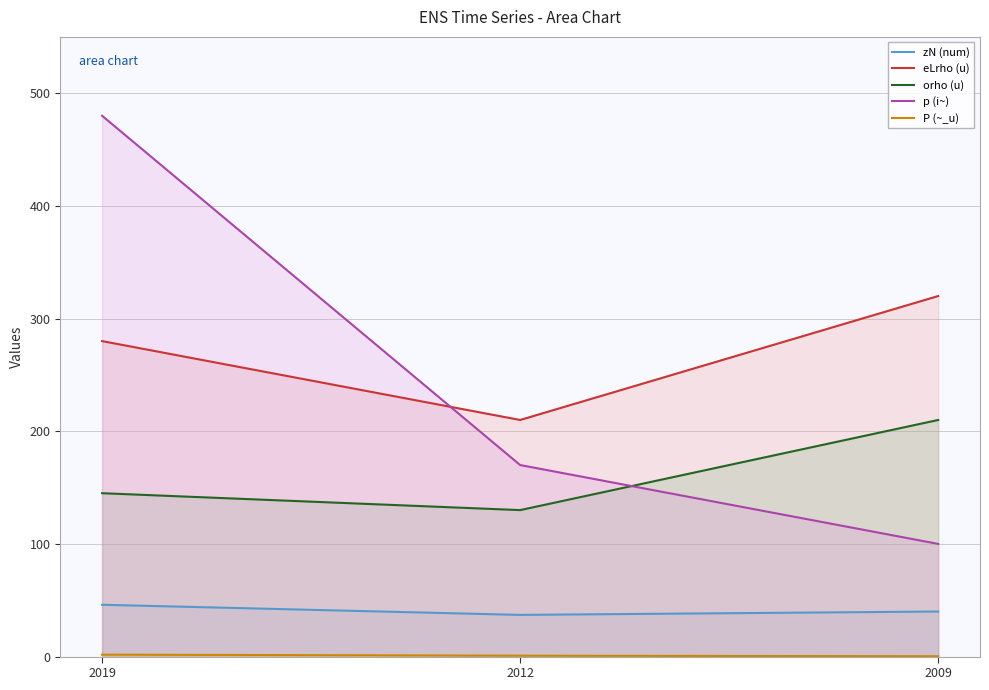

Reading left to right, list all the values displayed in this chart.

zN (num): 46.0	37.0	40.0
eLrho (u): 280.0	210.0	320.0
orho (u): 145.0	130.0	210.0
p (i~): 480.0	170.0	100.0
P (~_u): 1.7	0.8	0.3